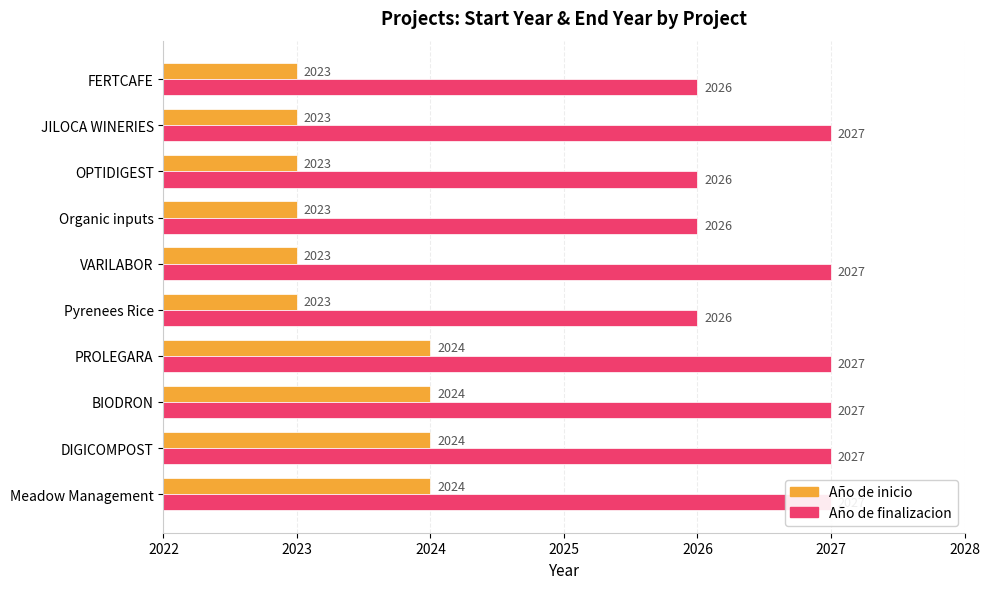

What is the difference between the highest and lowest values at FERTCAFE?

3